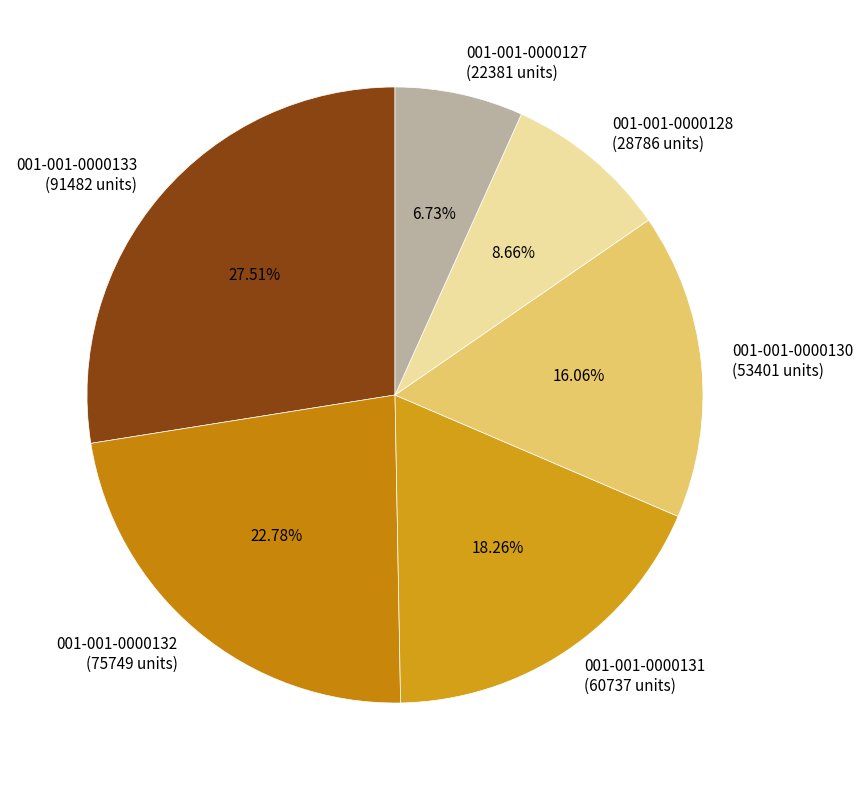

Is the sum of 001-001-0000128 and 001-001-0000127 greater than half?

No